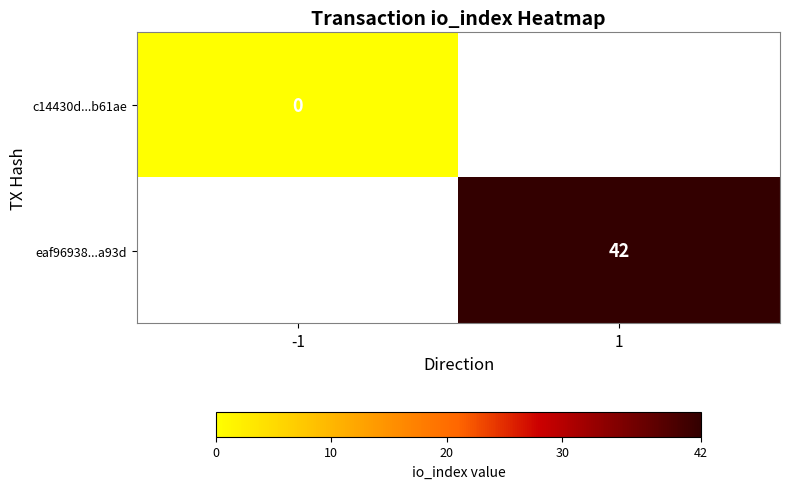

Which category has the highest value across all series?

1